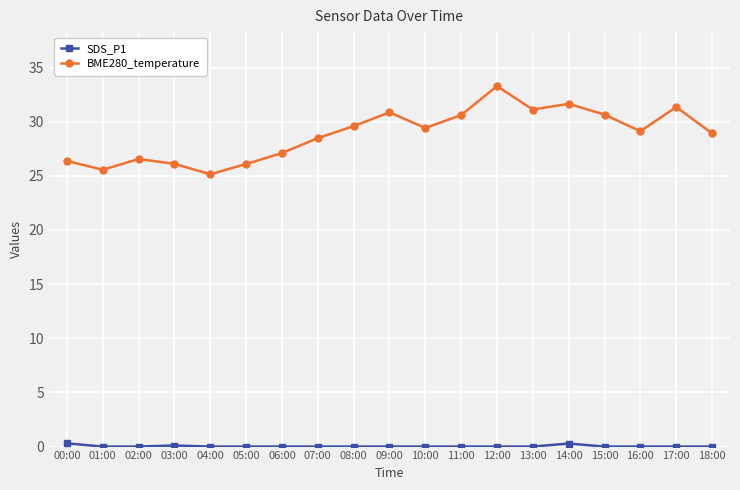

What is the label of the 1st point from the left?

00:00